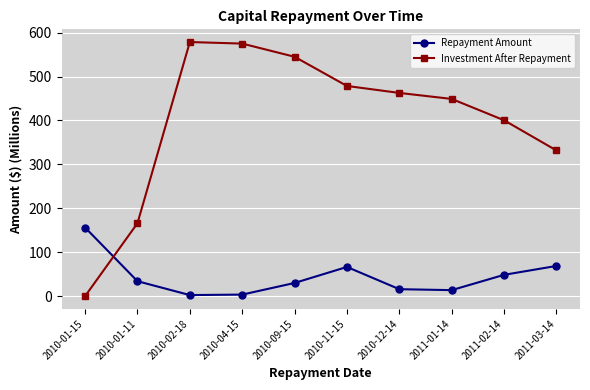

After their last crossing, which series has the higher values: Investment After Repayment or Repayment Amount?

Investment After Repayment